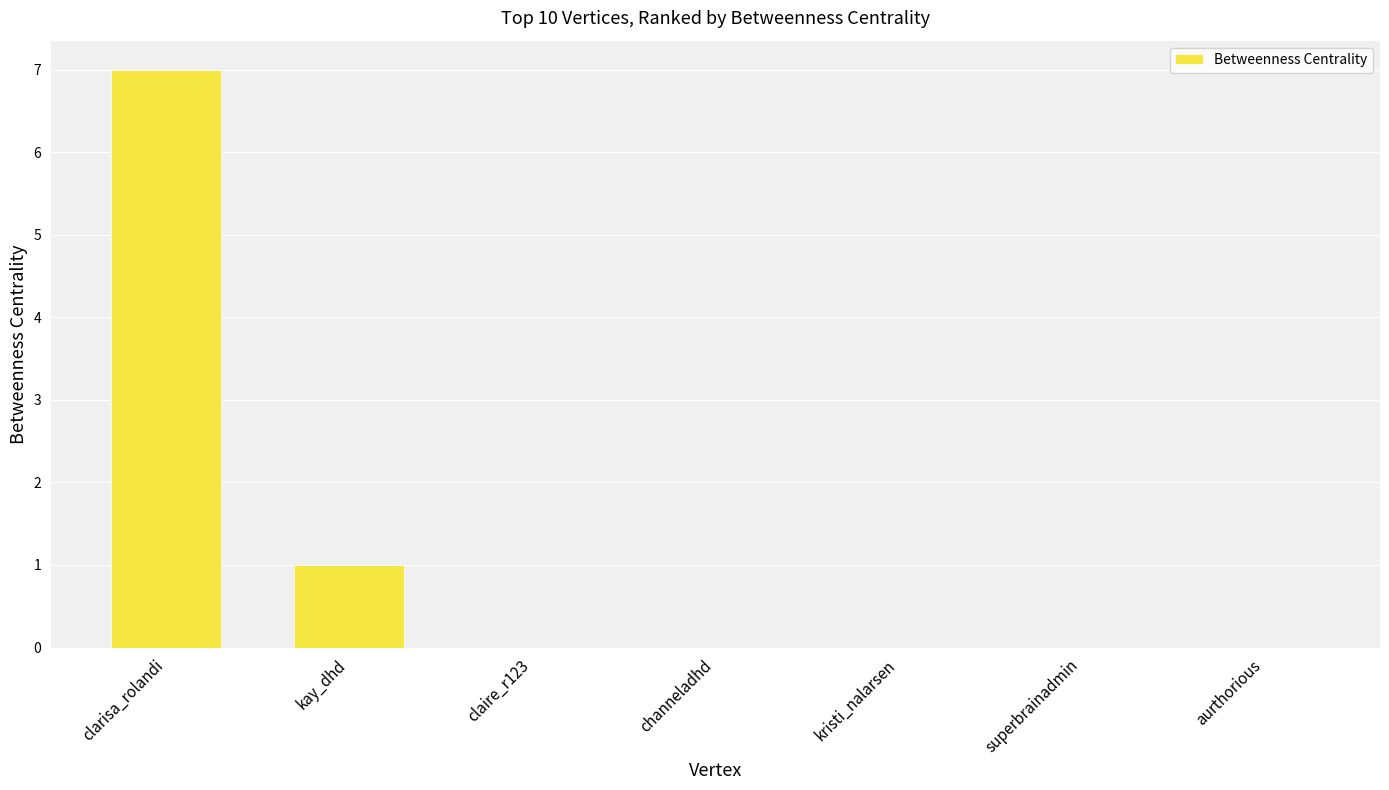

What is the change in value from clarisa_rolandi to claire_r123?

-7